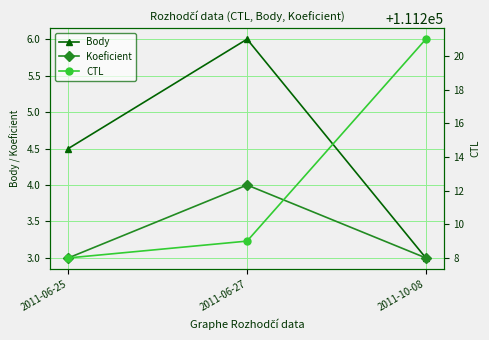

Reading right to left, what are all the values shown in this chart?

Body: 3.0	6.0	4.5
Koeficient: 3.0	4.0	3.0
CTL: 111221.0	111209.0	111208.0